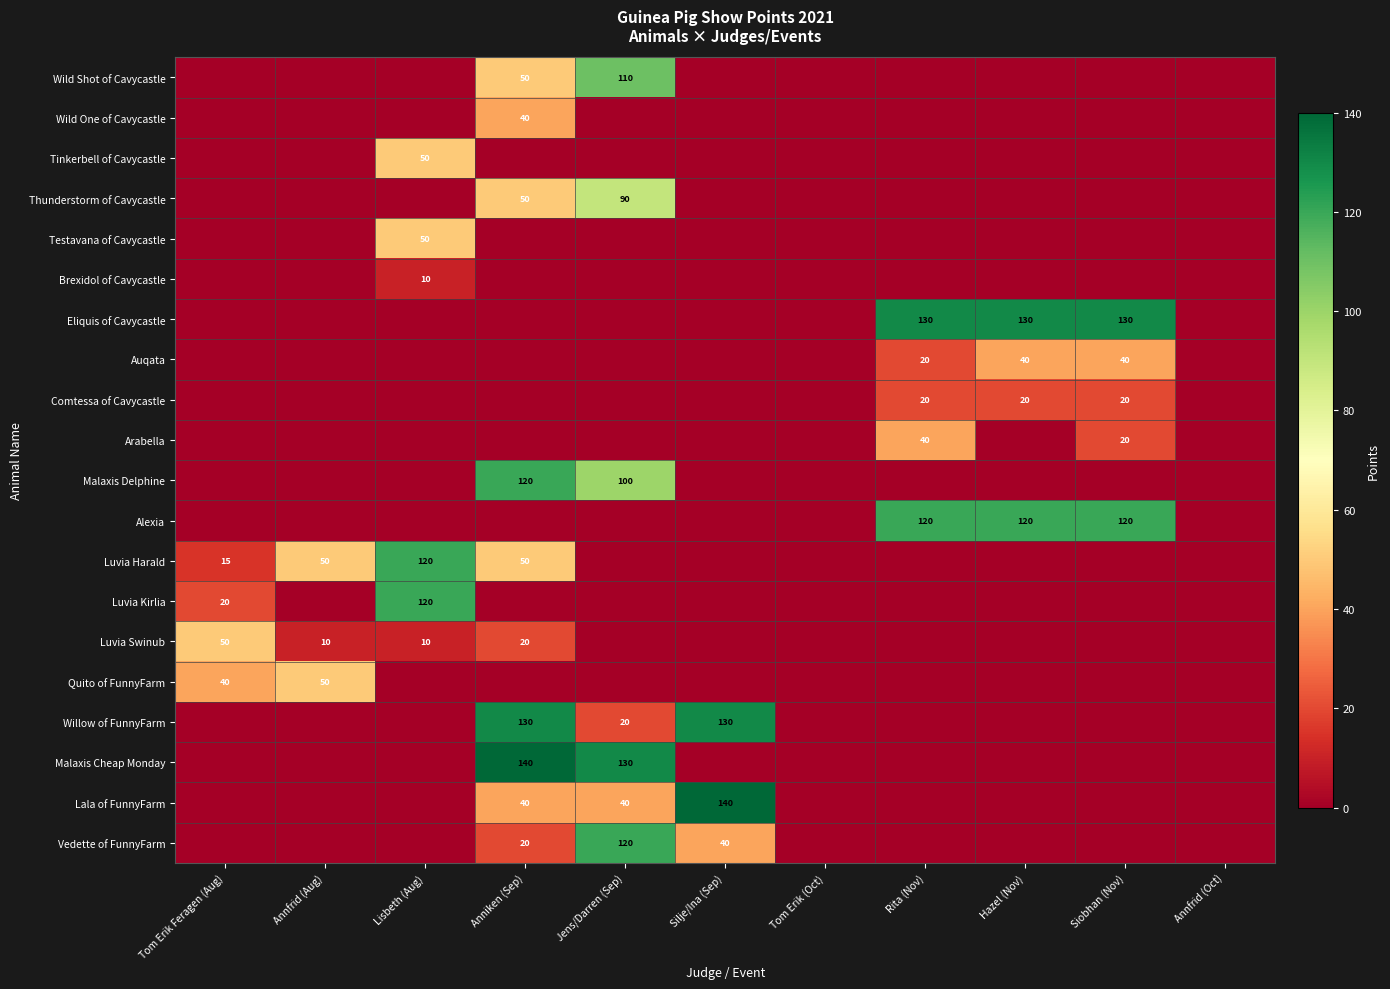

At which category is the sum across all series the highest?

Anniken (Sep)